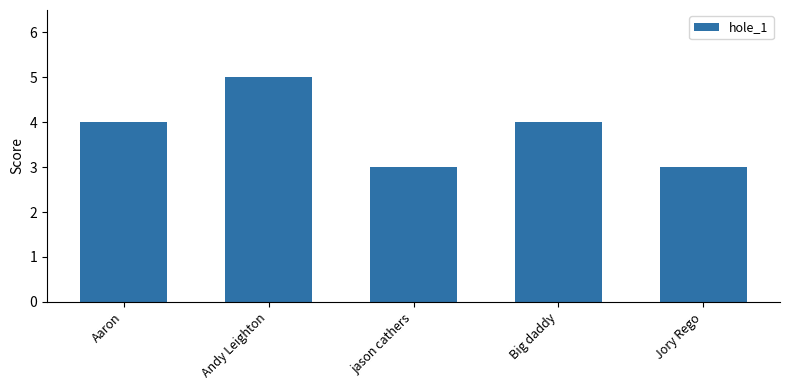

Read the value at Big daddy.

4